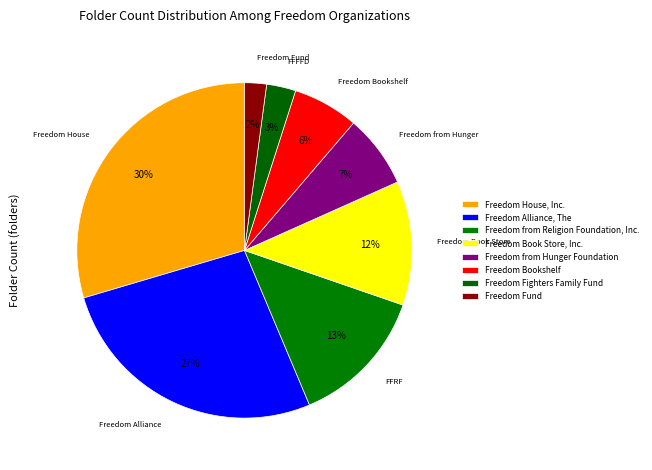

Is it true that Freedom Book Store, Inc. is 26% of the pie?

False